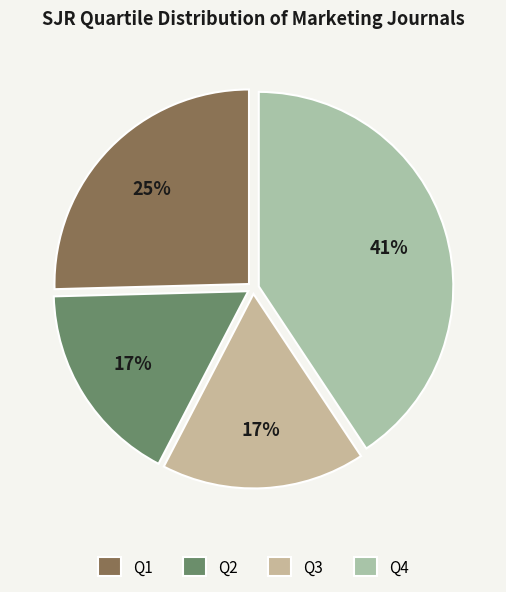

Which category has the smallest portion of the pie?

Q2